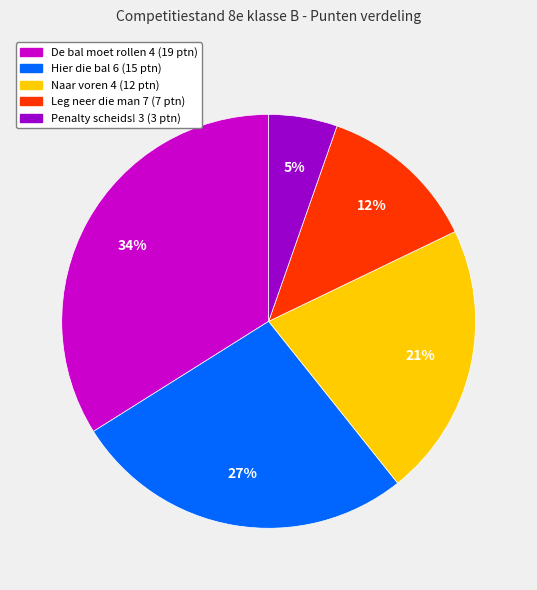

Does Leg neer die man 7 account for over 50% of the chart?

No